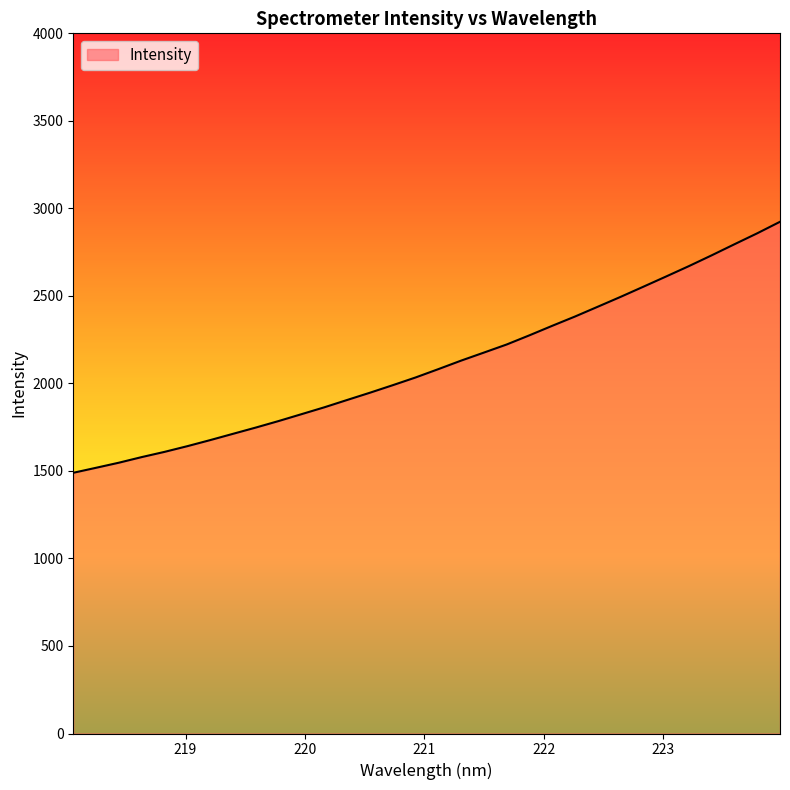

What is the smallest value displayed?

1489.5